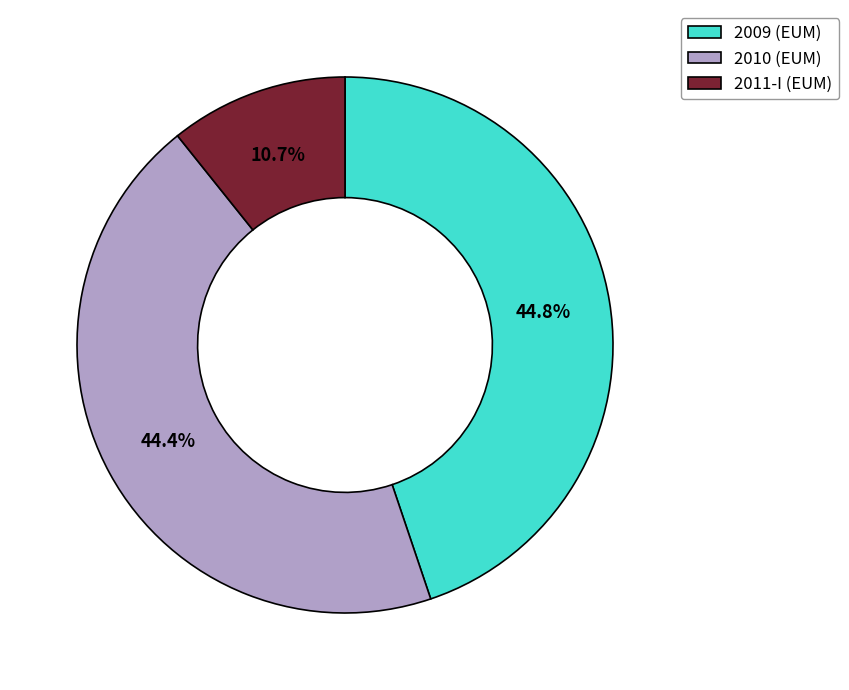

Is there any slice that represents more than half of the pie?

No